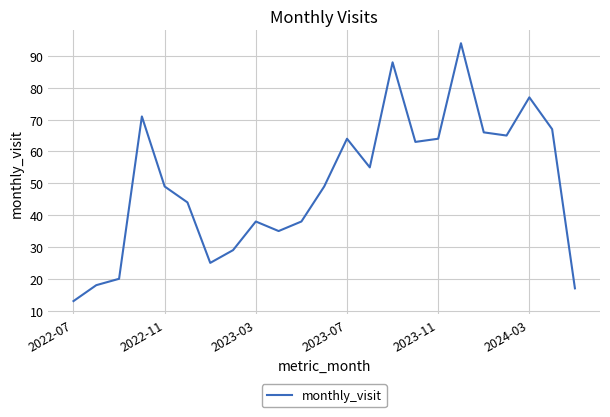

What is the smallest value displayed?

13